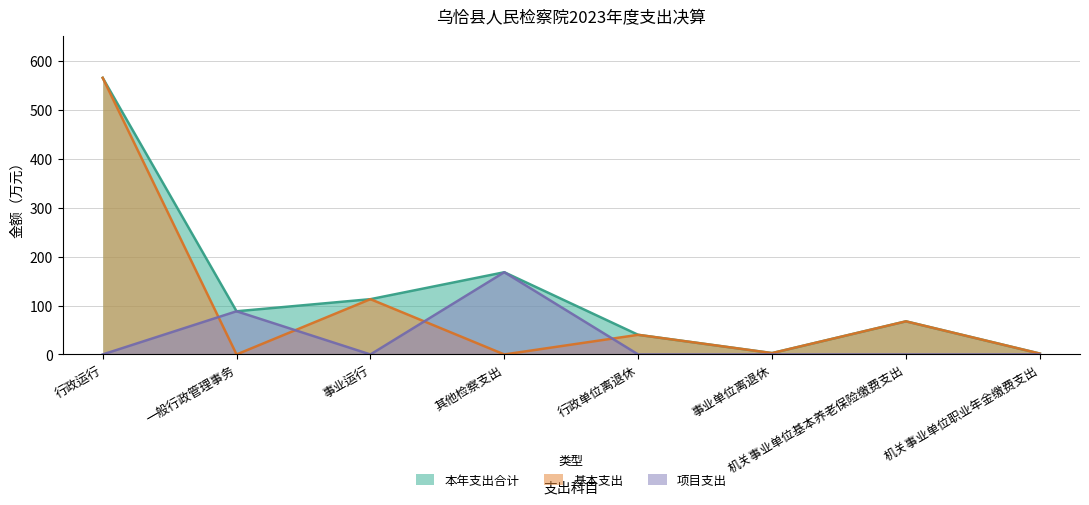

What is the maximum value for 基本支出?

565.5